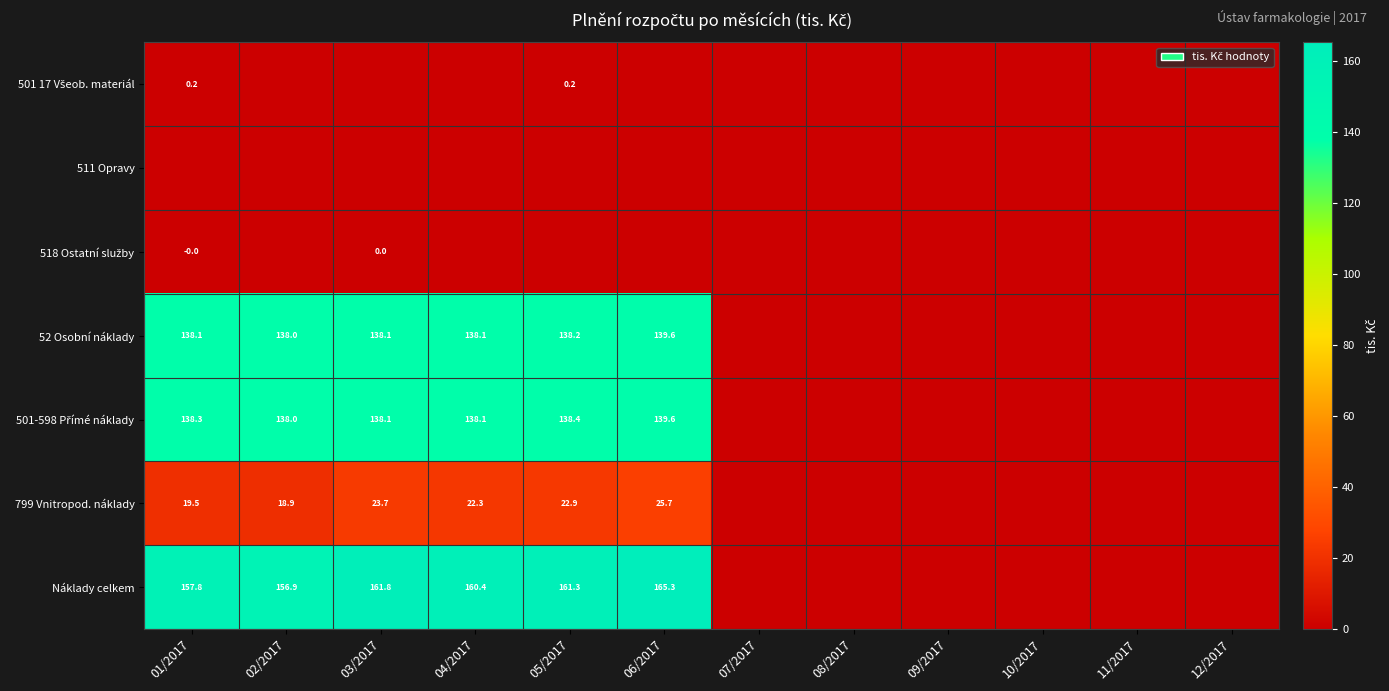

The value of 799 Vnitropod. náklady at 03/2017 is 11.4. True or false?

False